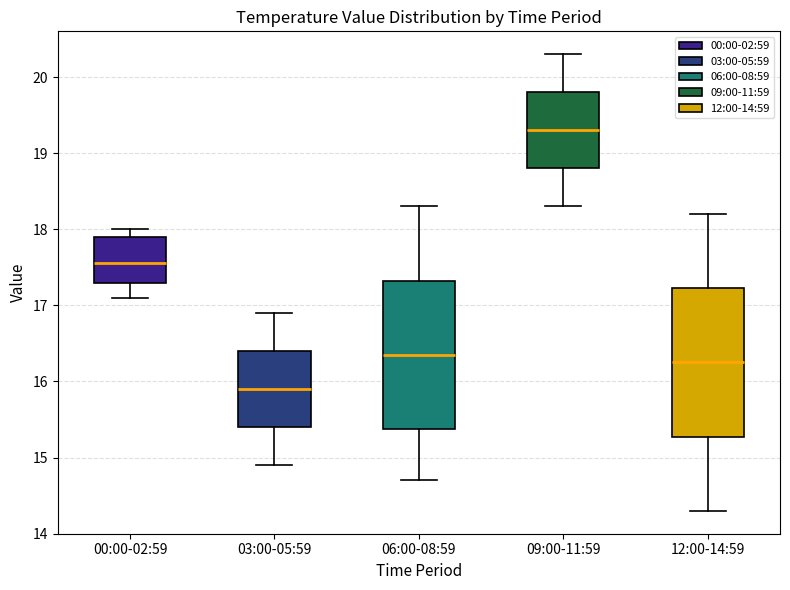

Reading left to right, read every box against the y-axis: the position of its median line, the range the box covers, and the ends of its whiskers. The values are not printed on the chart, so give them approximately, as read against the axis.

00:00-02:59: median 17.6, box 17.3 to 17.9, whiskers 17.1 to 18.0
03:00-05:59: median 15.9, box 15.4 to 16.4, whiskers 14.9 to 16.9
06:00-08:59: median 16.4, box 15.4 to 17.3, whiskers 14.7 to 18.3
09:00-11:59: median 19.3, box 18.8 to 19.8, whiskers 18.3 to 20.3
12:00-14:59: median 16.3, box 15.3 to 17.2, whiskers 14.3 to 18.2